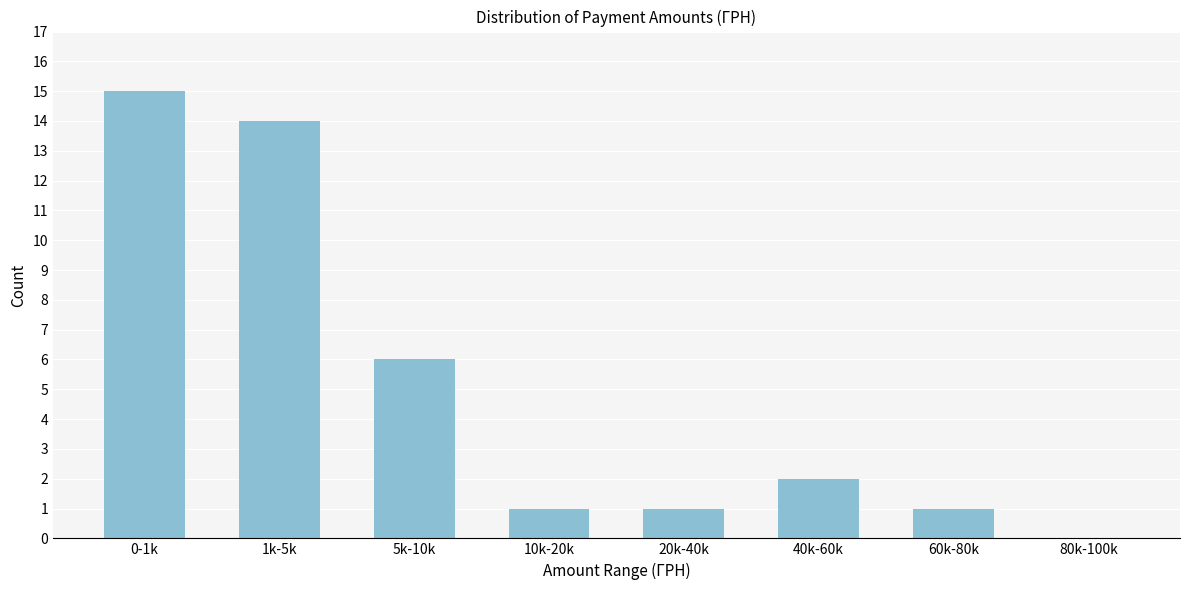

Reading left to right, extract all data points from this chart.

0-1k=15	1k-5k=14	5k-10k=6	10k-20k=1	20k-40k=1	40k-60k=2	60k-80k=1	80k-100k=0